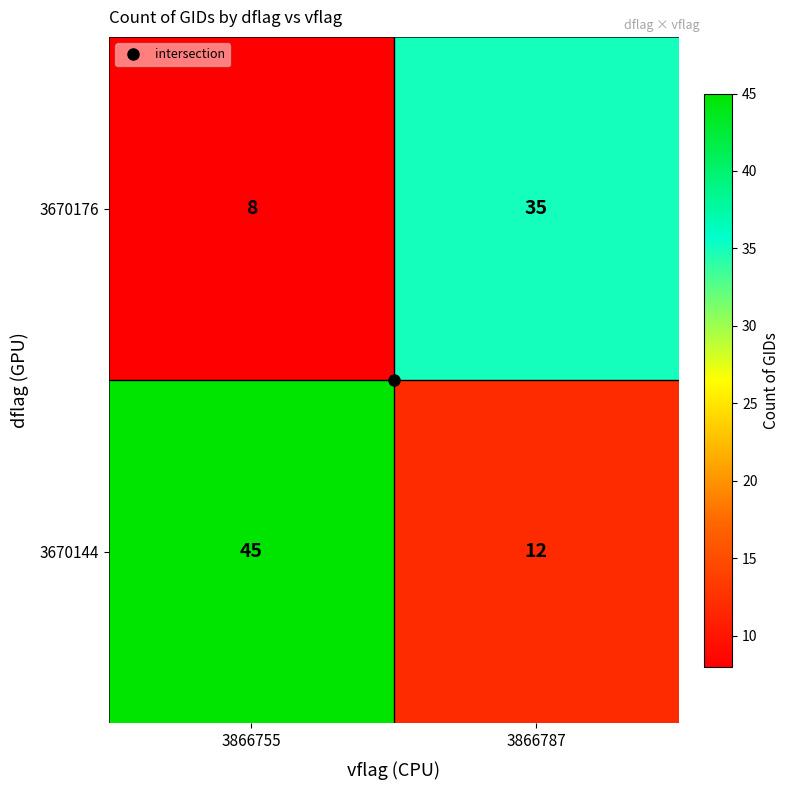

What is the total value across all series at 3866755?

53